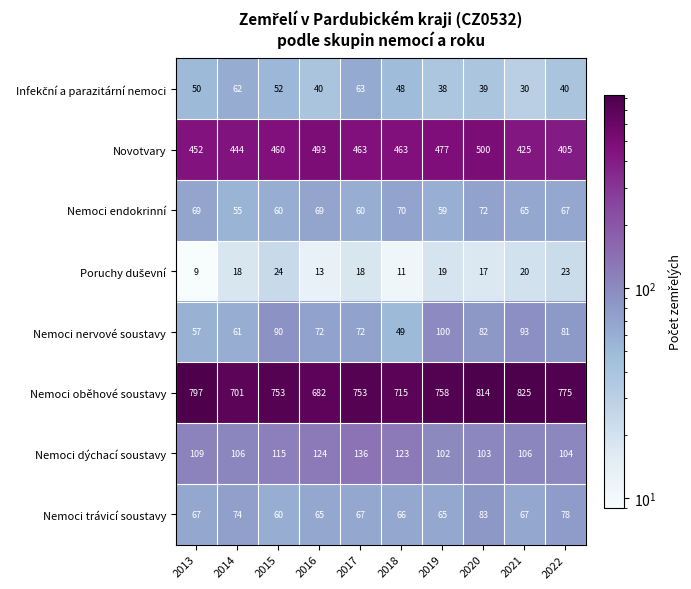

Which category has the highest value across all series?

2021